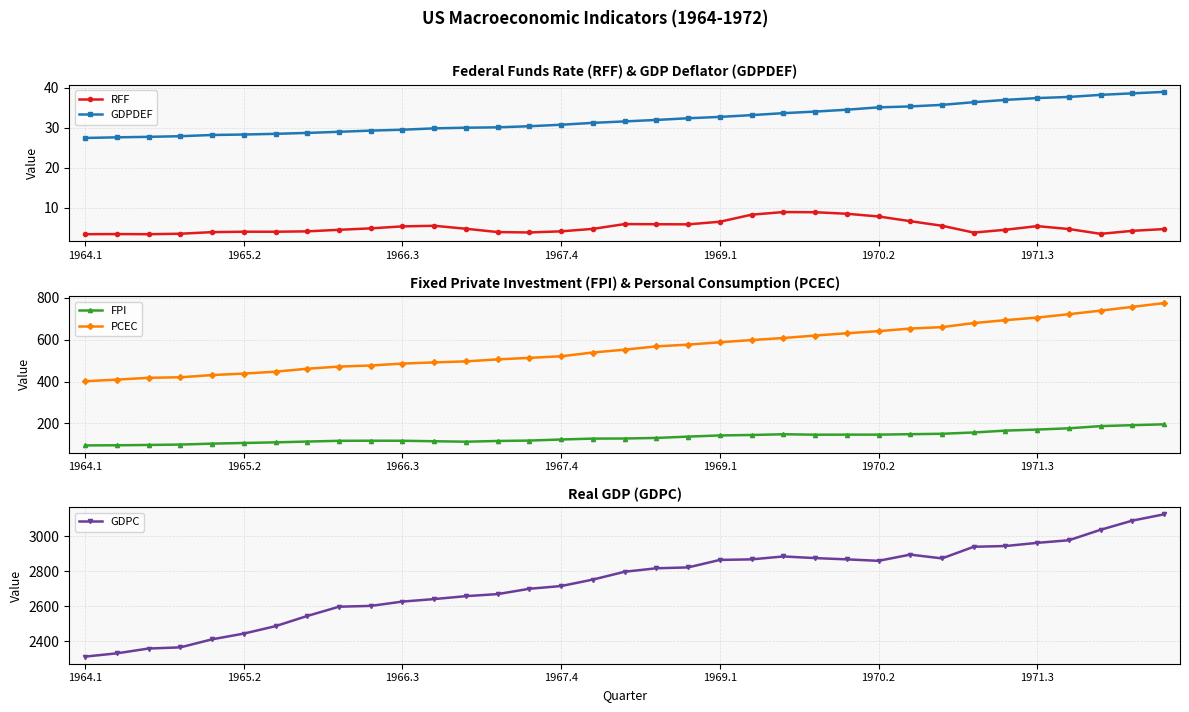

True or false: FPI and GDPDEF intersect in this chart.

False